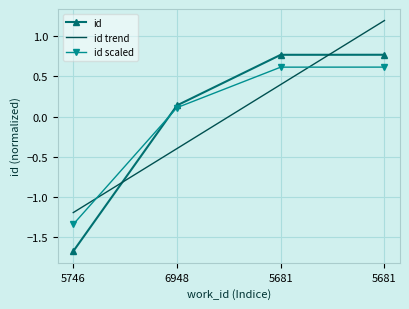

How many values in id scaled are below zero?

1